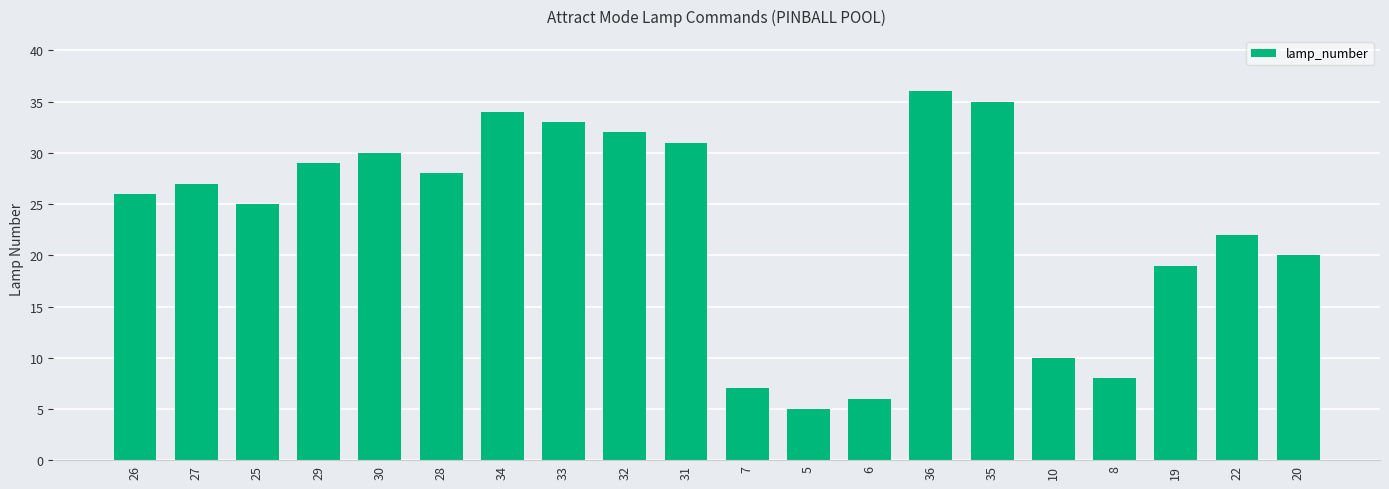

What is the sum of the values at 8 and 27?

35